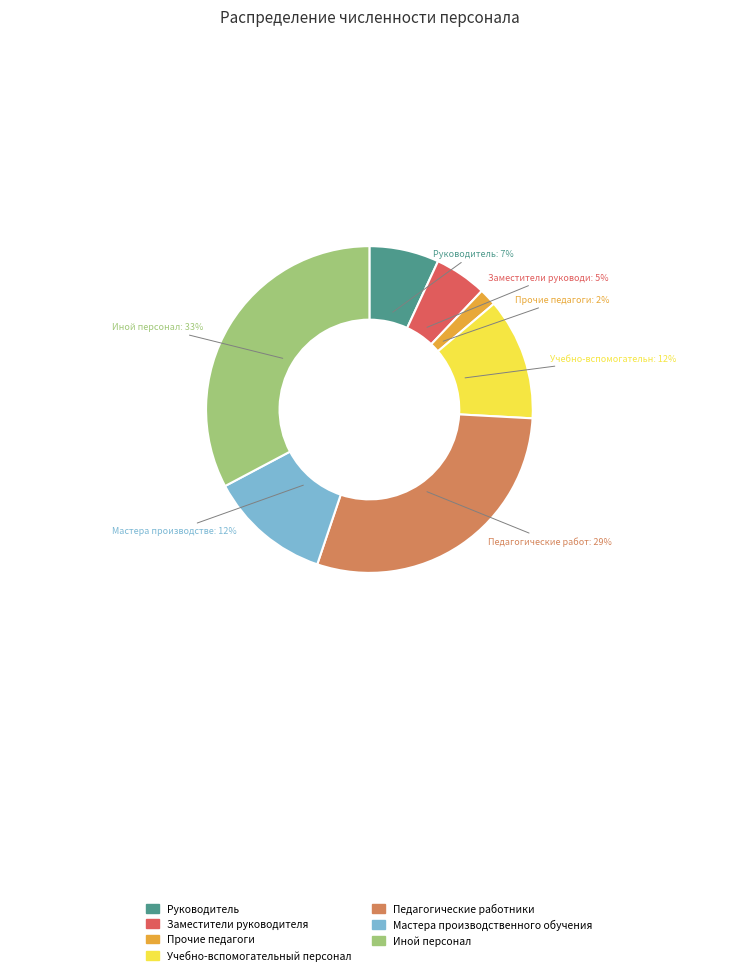

Approximately how many times larger is the value at Руководитель compared to Мастера производственного обучения?

0.6